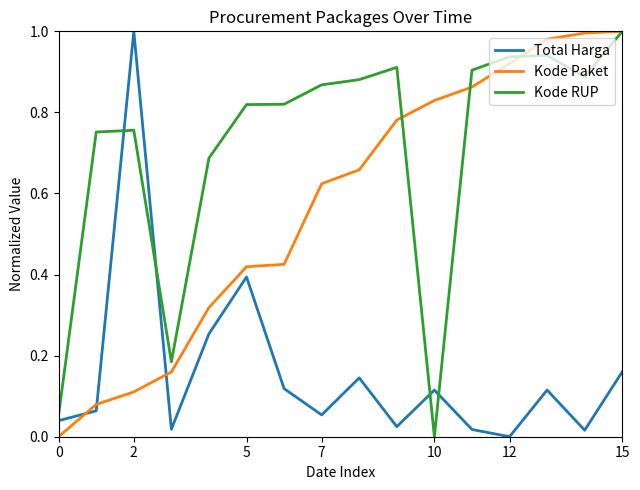

Rank the series by their average value, from highest to lowest.

Kode RUP, Kode Paket, Total Harga